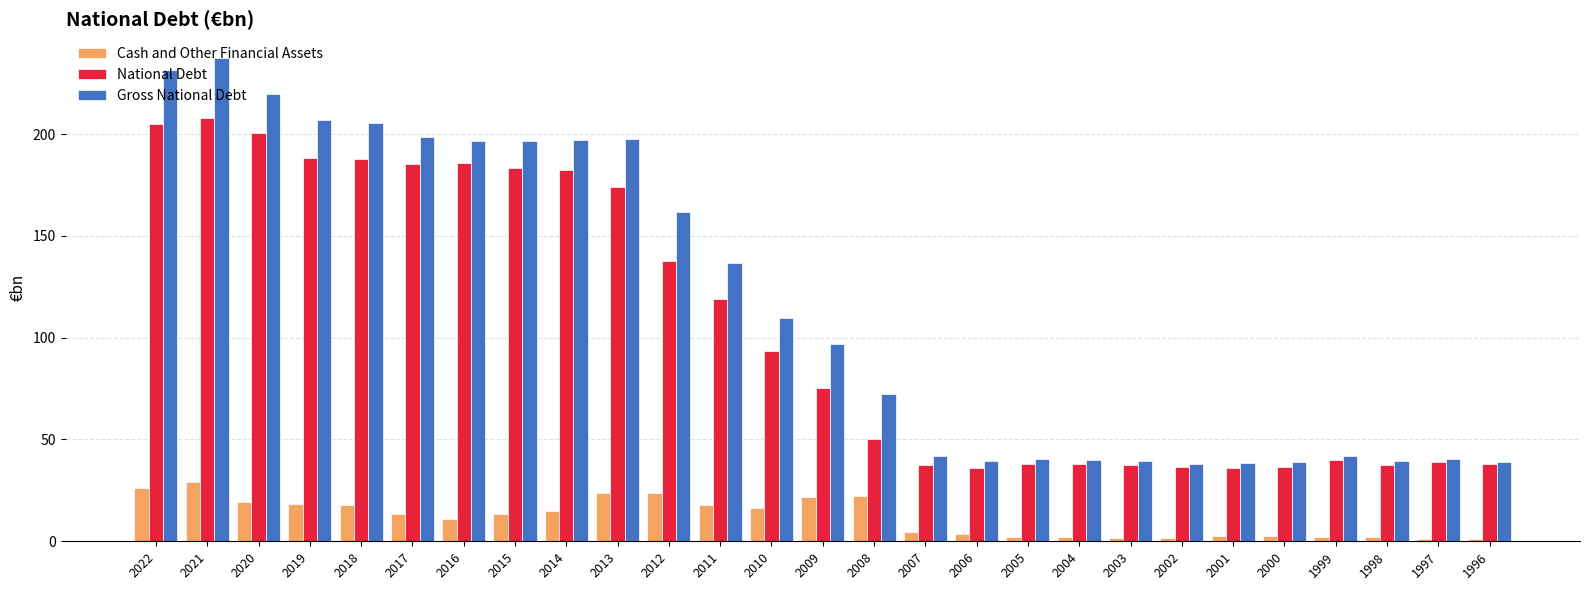

At which label does National Debt reach its peak?

2021